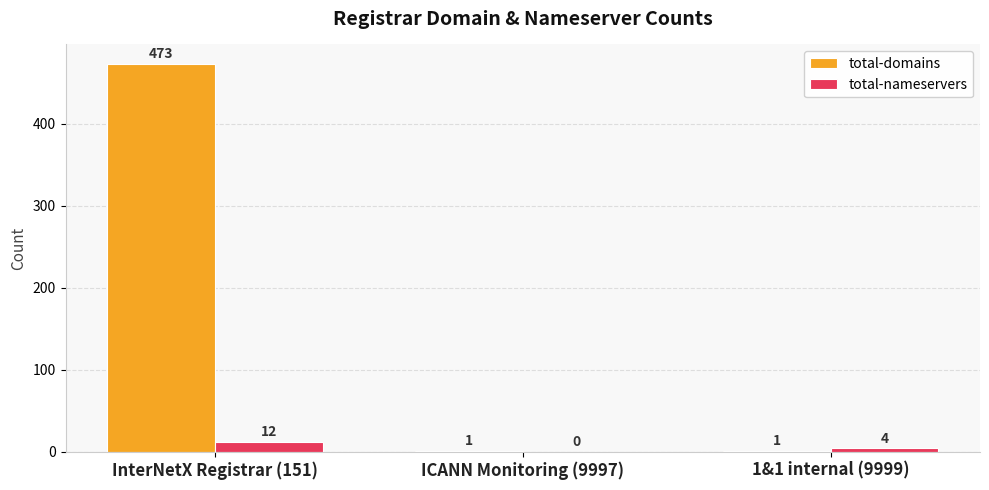

What are all the series names shown in the legend?

total-domains, total-nameservers